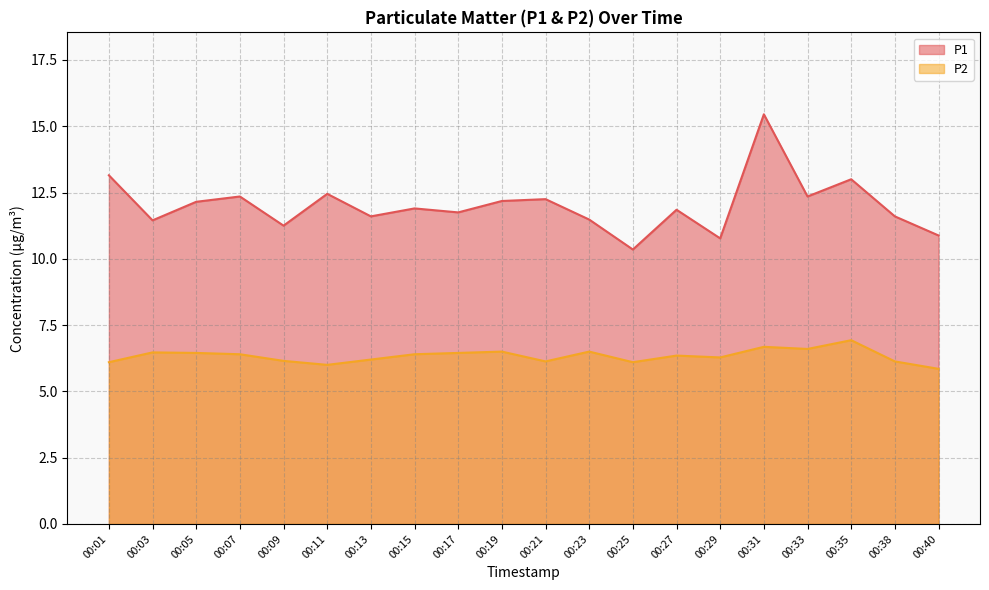

Reading left to right, list all the values displayed in this chart.

P1: 00:01=13.2	00:03=11.4	00:05=12.2	00:07=12.3	00:09=11.2	00:11=12.4	00:13=11.6	00:15=11.9	00:17=11.8	00:19=12.2	00:21=12.2	00:23=11.5	00:25=10.3	00:27=11.8	00:29=10.8	00:31=15.4	00:33=12.3	00:35=13.0	00:38=11.6	00:40=10.9
P2: 00:01=6.1	00:03=6.5	00:05=6.5	00:07=6.4	00:09=6.2	00:11=6.0	00:13=6.2	00:15=6.4	00:17=6.5	00:19=6.5	00:21=6.1	00:23=6.5	00:25=6.1	00:27=6.3	00:29=6.3	00:31=6.7	00:33=6.6	00:35=6.9	00:38=6.1	00:40=5.8